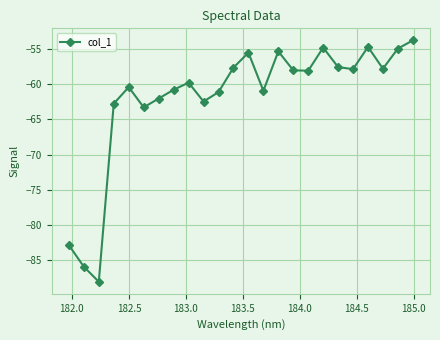

How many points are lower than both their immediate neighbors (excluding endpoints)?

7